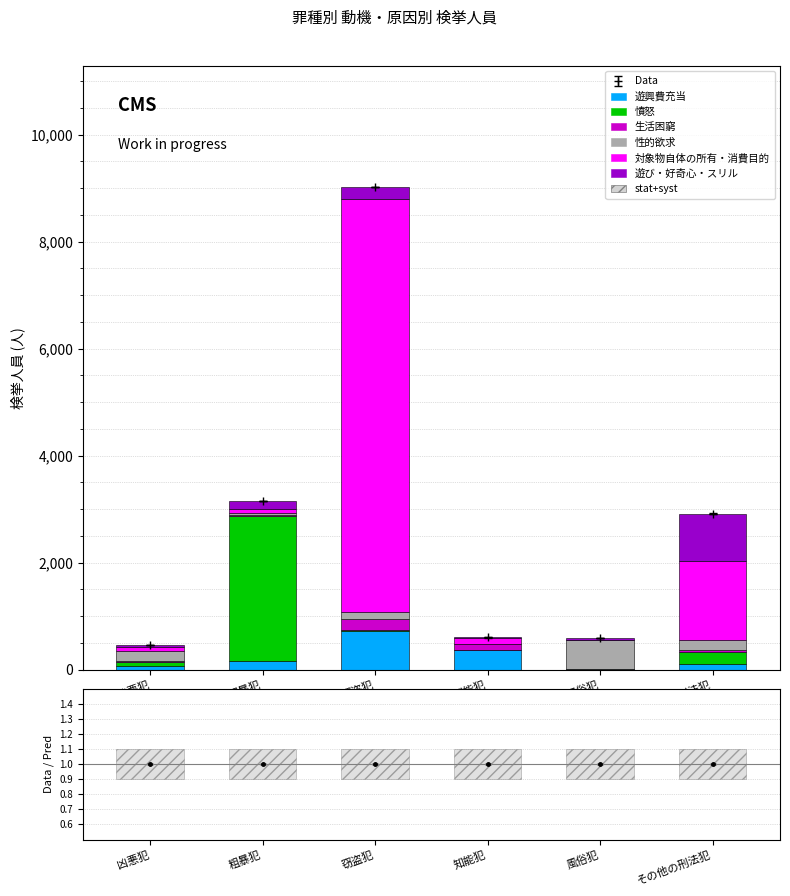

What is the total value across all series at 風俗犯?

598